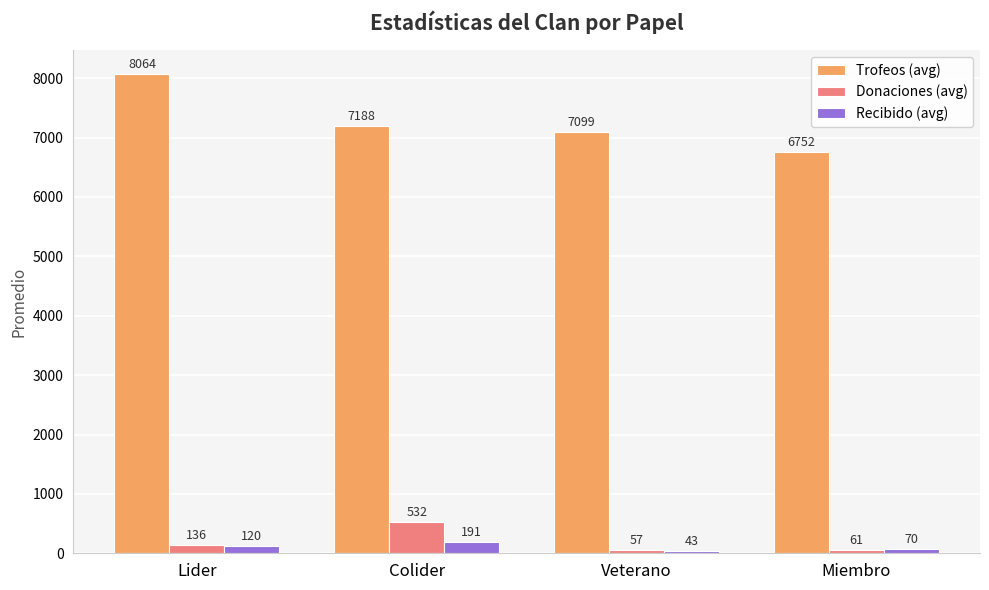

Which series has the largest total across all categories?

Trofeos (avg)